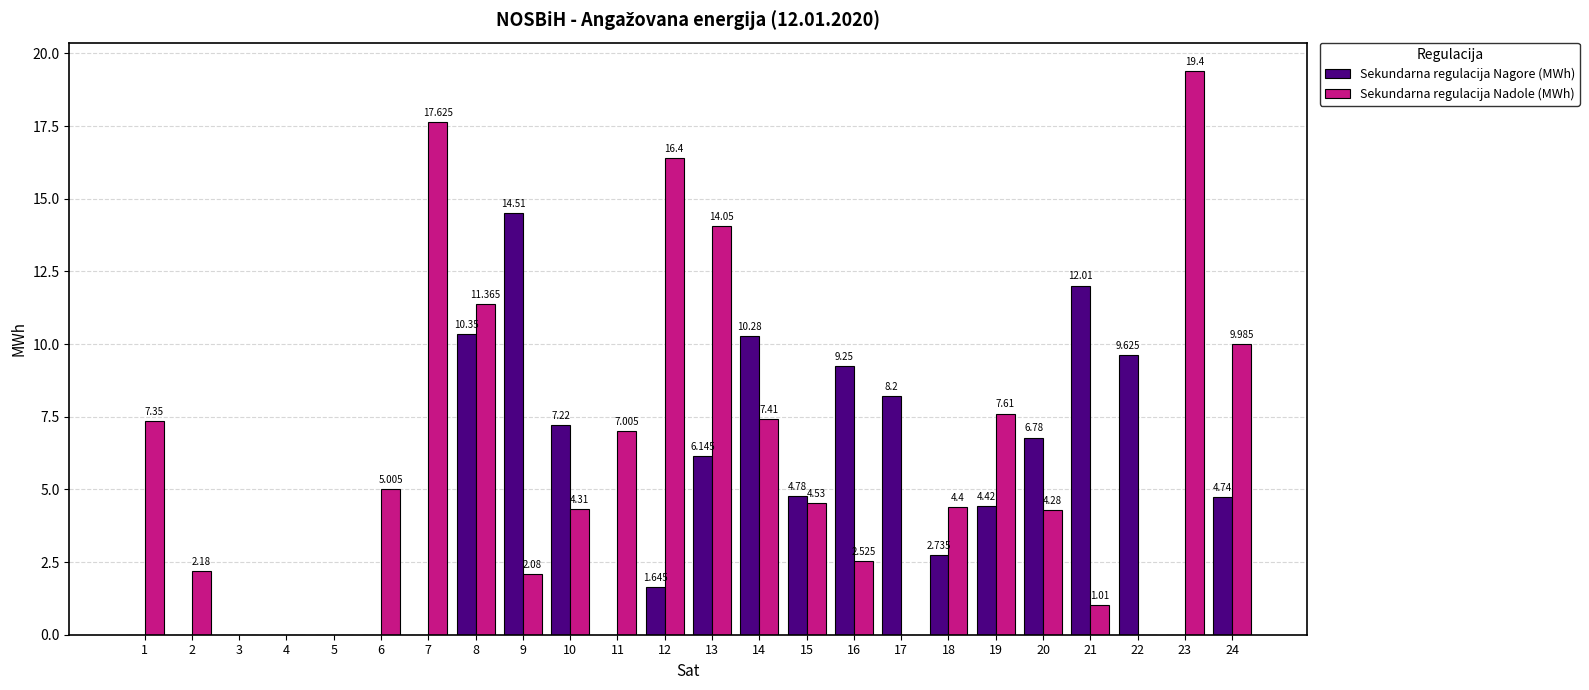

Which series changed the most between 2 and 24?

Sekundarna regulacija Nadole (MWh)